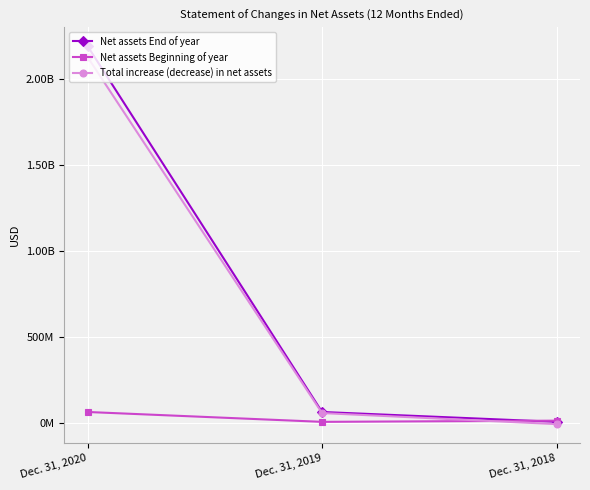

Does the chart have visible grid lines?

Yes